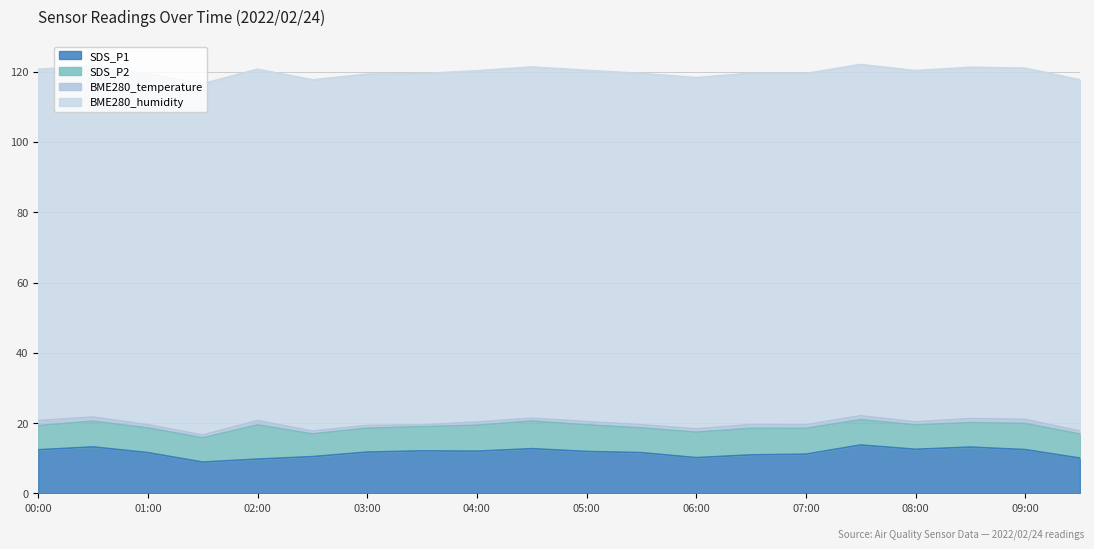

What is the minimum value for SDS_P2?

6.5